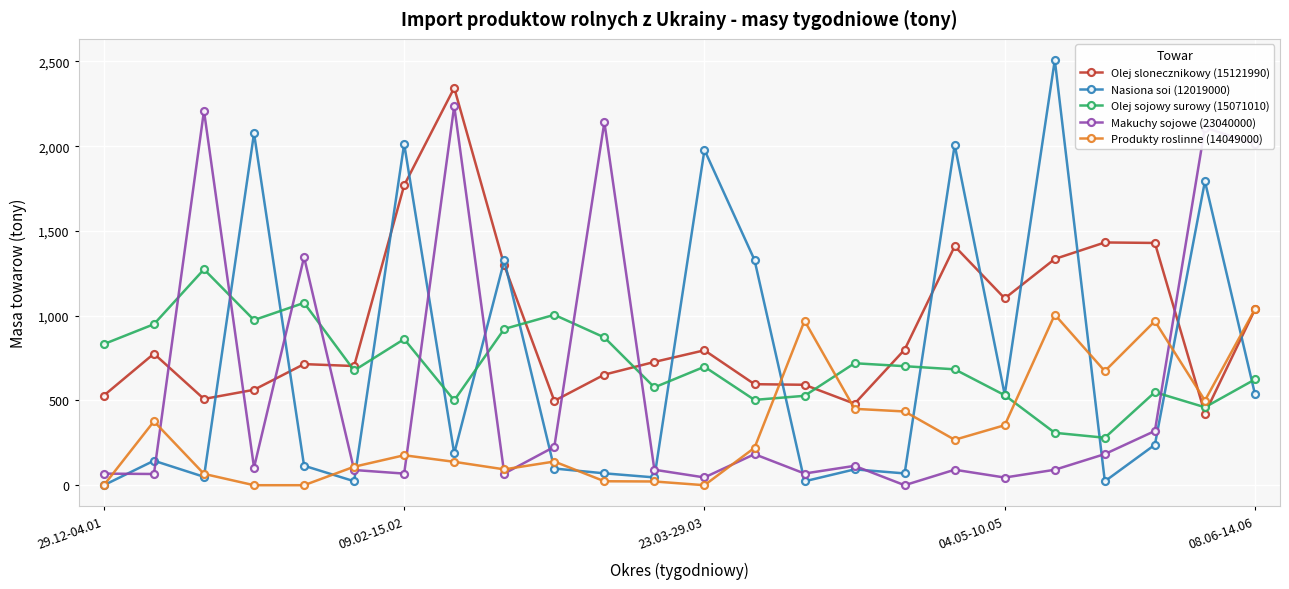

Count the number of data series in this chart.

5